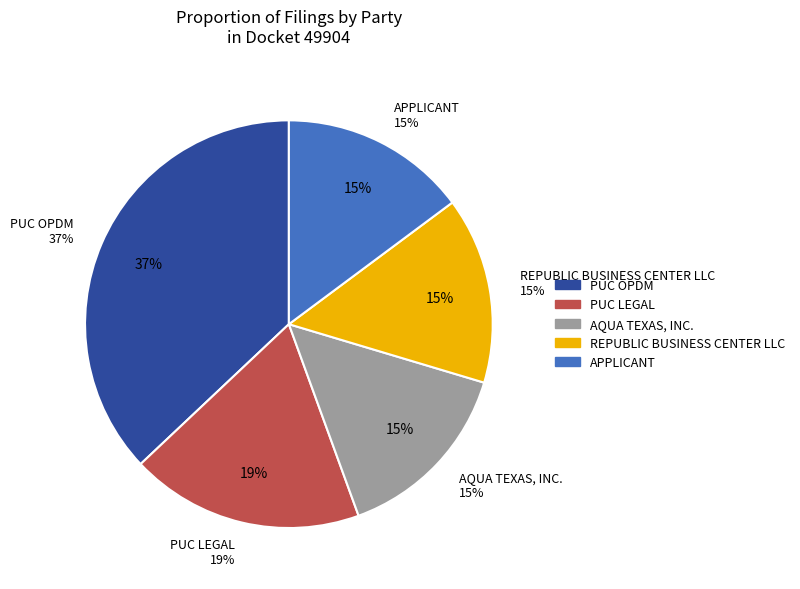

True or false: PUC OPDM accounts for 44% of the total.

False